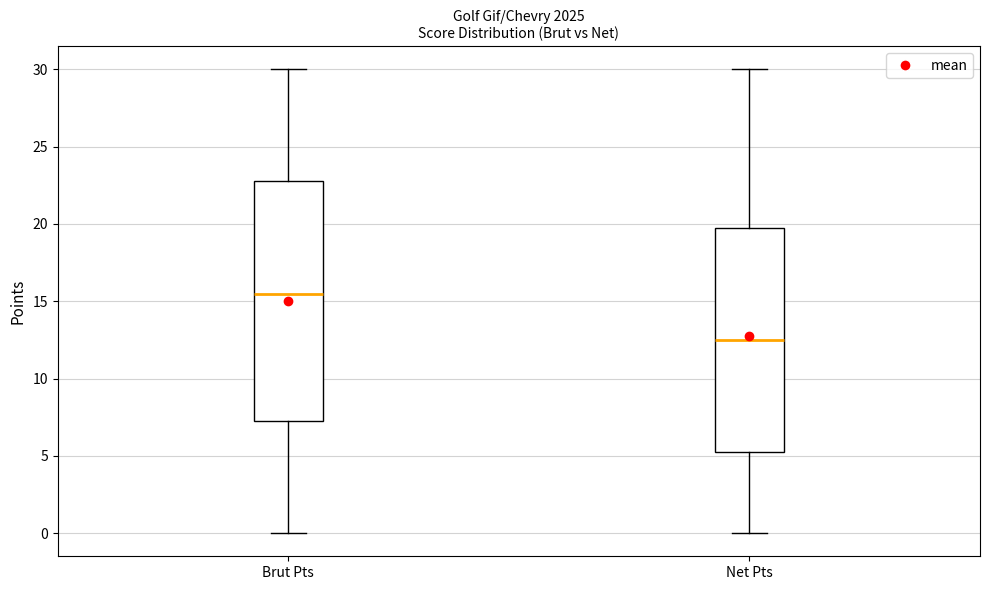

Where is the lower edge of the box for Net Pts on the y-axis? The values are not printed on the chart, so give them approximately, as read against the axis.

5.5